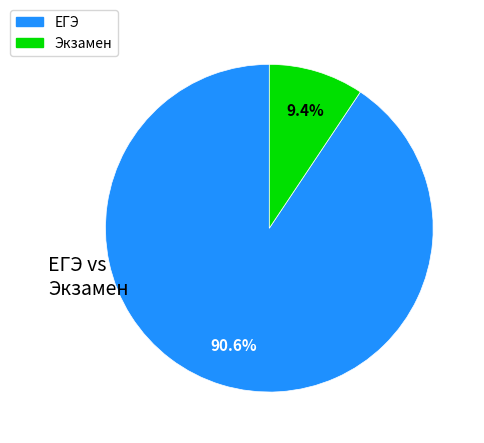

How many slices are in this pie chart?

2